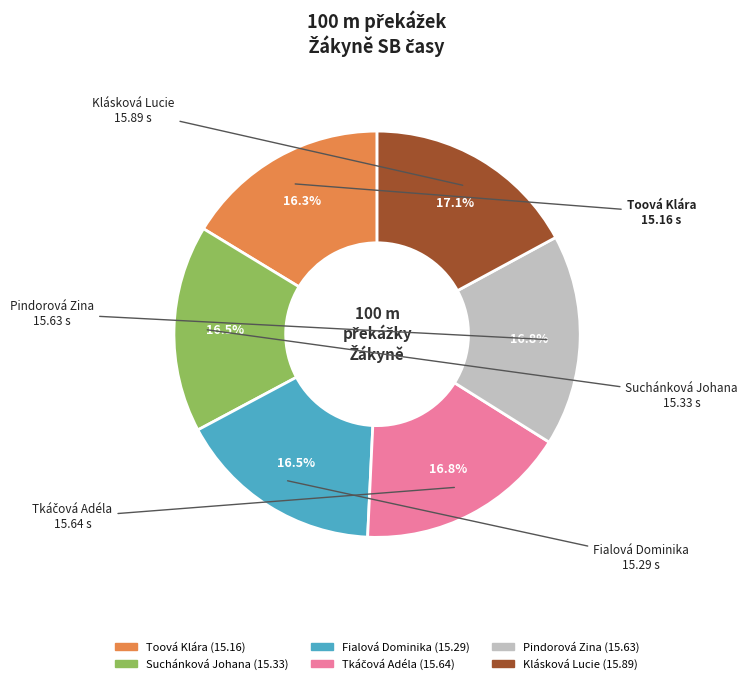

Approximately how many times larger is the value at Toová Klára compared to Fialová Dominika?

1.0